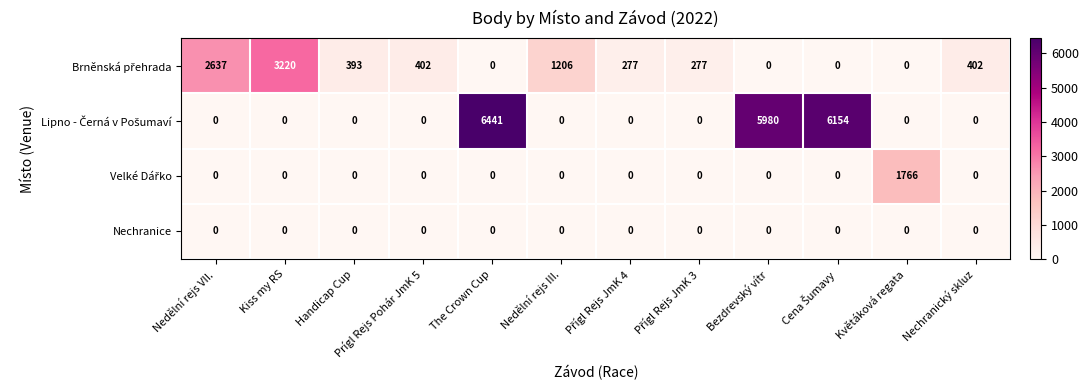

What is the total value across all series at Handicap Cup?

393